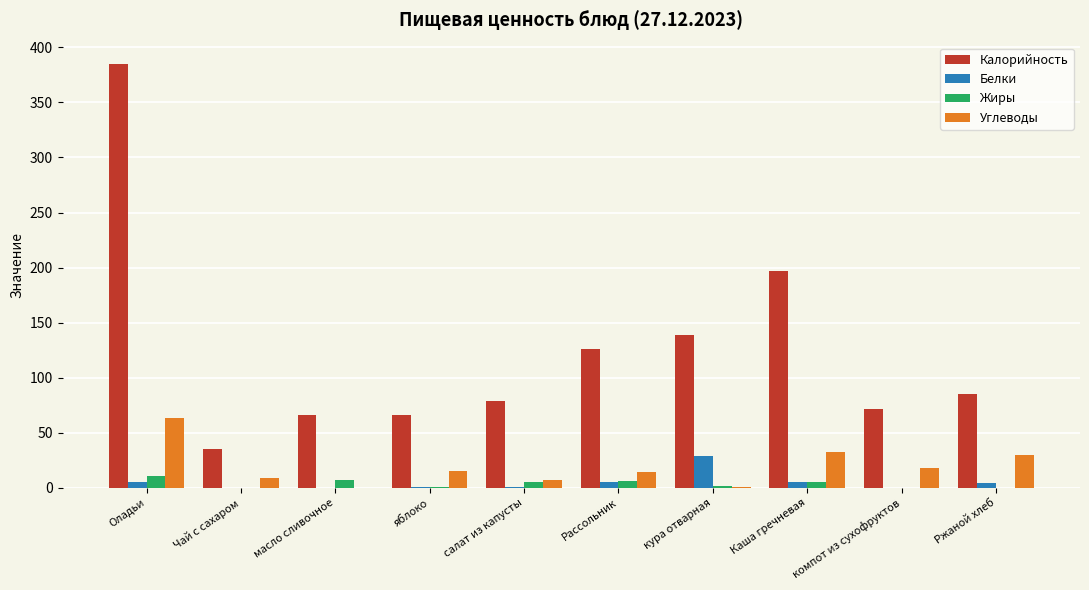

The Калорийность series shows 112.7 at яблоко. True or false?

False